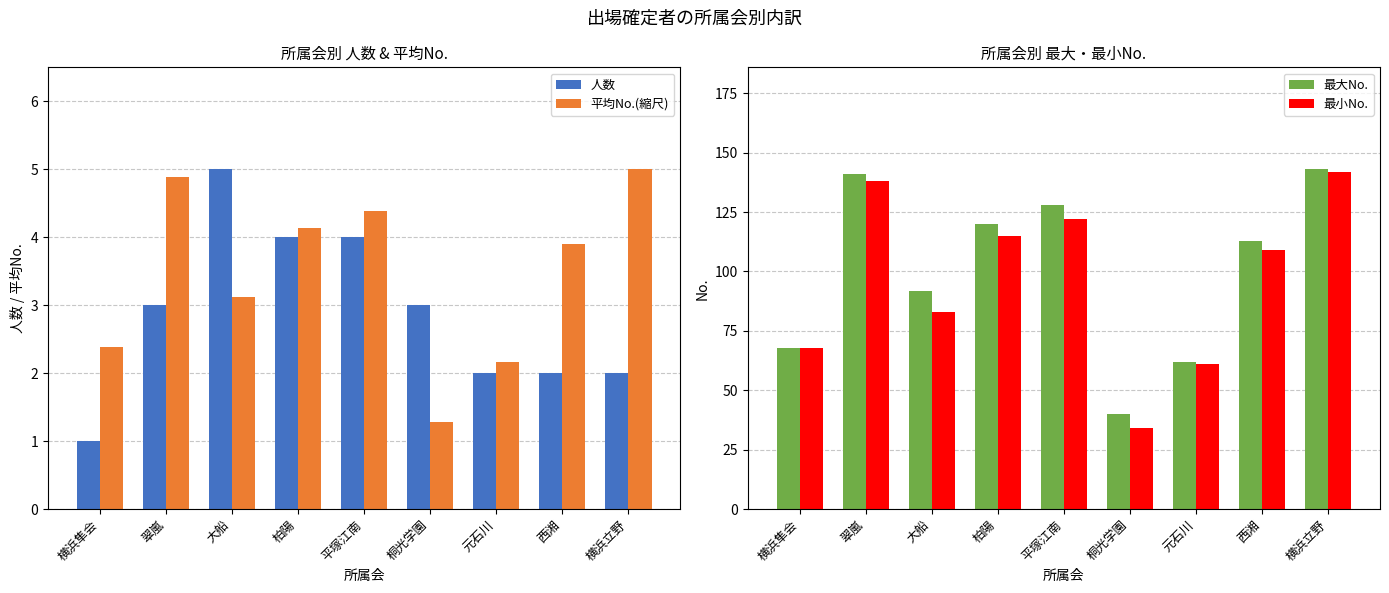

Reading left to right, extract all data points from this chart.

人数: 横浜隼会=1.0	翠嵐=3.0	大船=5.0	柏陽=4.0	平塚江南=4.0	桐光学園=3.0	元石川=2.0	西湘=2.0	横浜立野=2.0
平均No.(縮尺): 横浜隼会=2.4	翠嵐=4.9	大船=3.1	柏陽=4.1	平塚江南=4.4	桐光学園=1.3	元石川=2.2	西湘=3.9	横浜立野=5.0
最大No.: 横浜隼会=68.0	翠嵐=141.0	大船=92.0	柏陽=120.0	平塚江南=128.0	桐光学園=40.0	元石川=62.0	西湘=113.0	横浜立野=143.0
最小No.: 横浜隼会=68.0	翠嵐=138.0	大船=83.0	柏陽=115.0	平塚江南=122.0	桐光学園=34.0	元石川=61.0	西湘=109.0	横浜立野=142.0